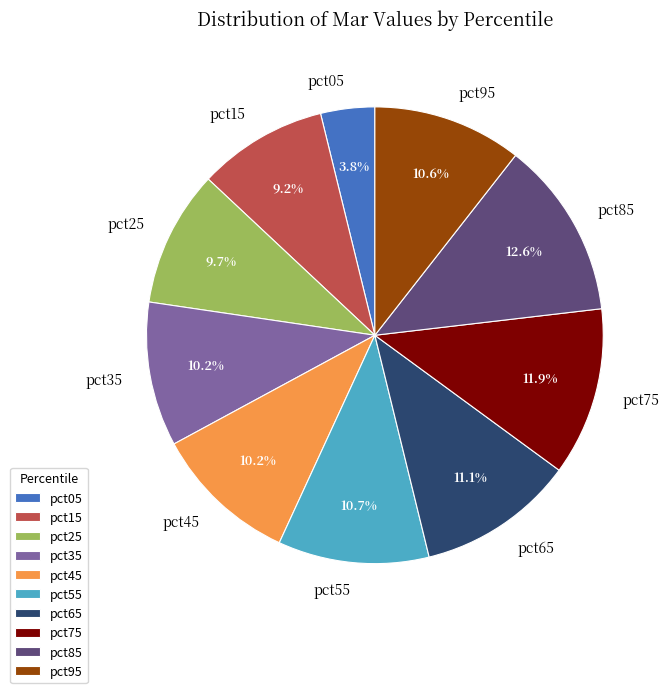

Is pct35 the majority of the pie?

No